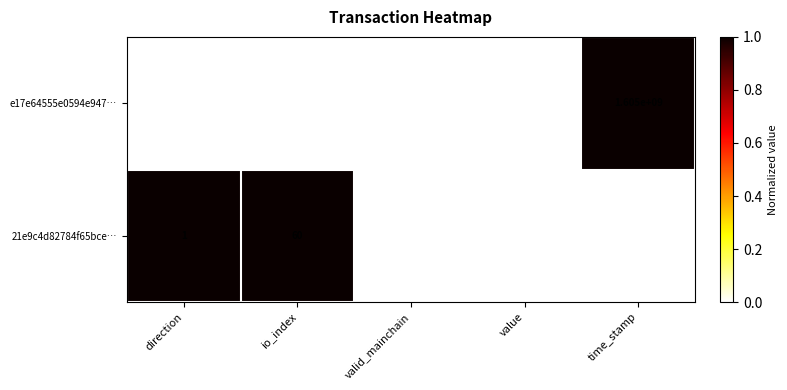

Is the value of e17e64555e0594e947… at direction greater than the value of 21e9c4d82784f65bce… at valid_mainchain?

No